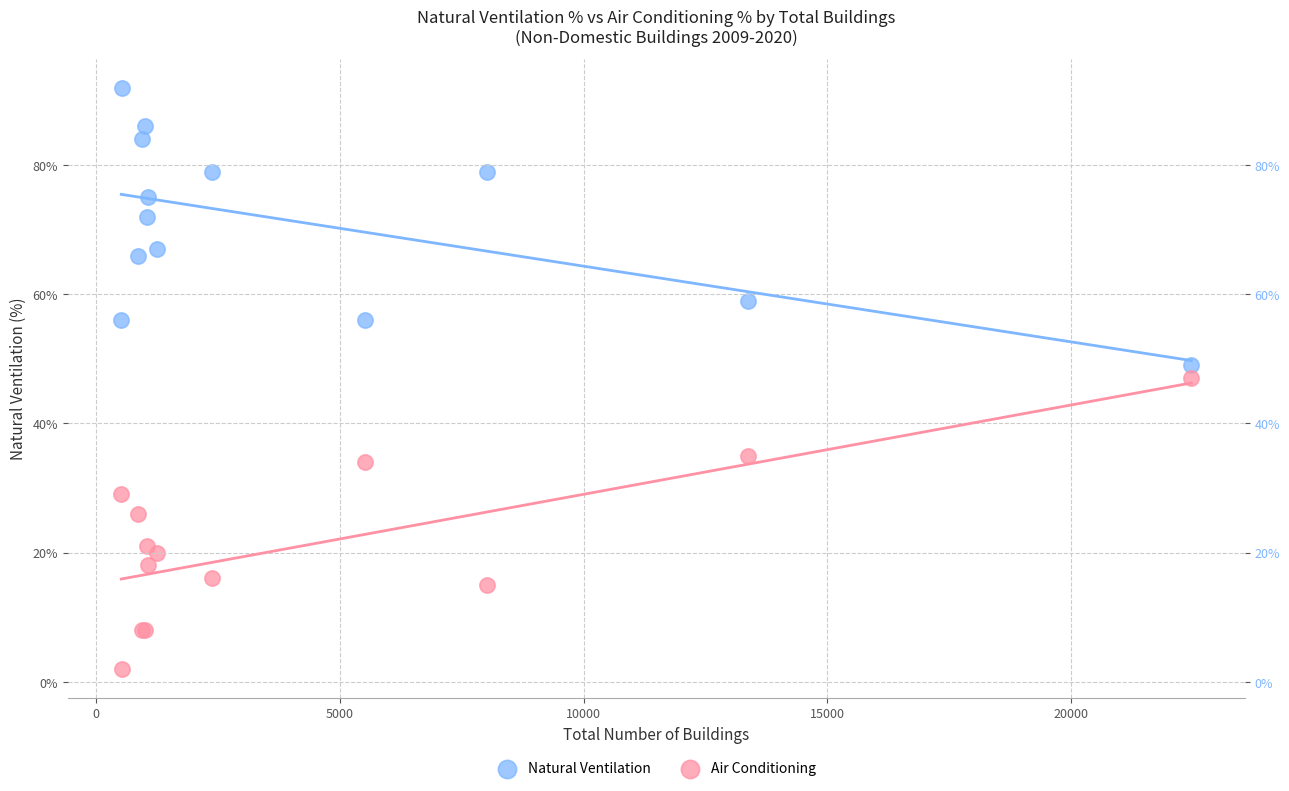

Which series reaches the maximum Y coordinate?

Natural Ventilation